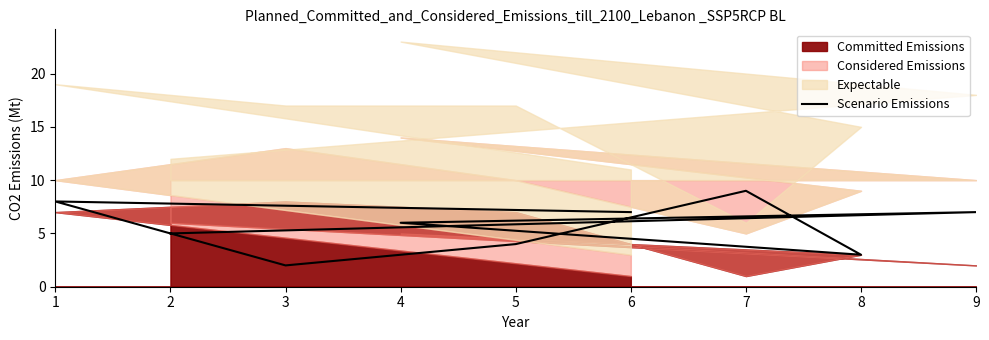

What is the approximate value at 8?

3